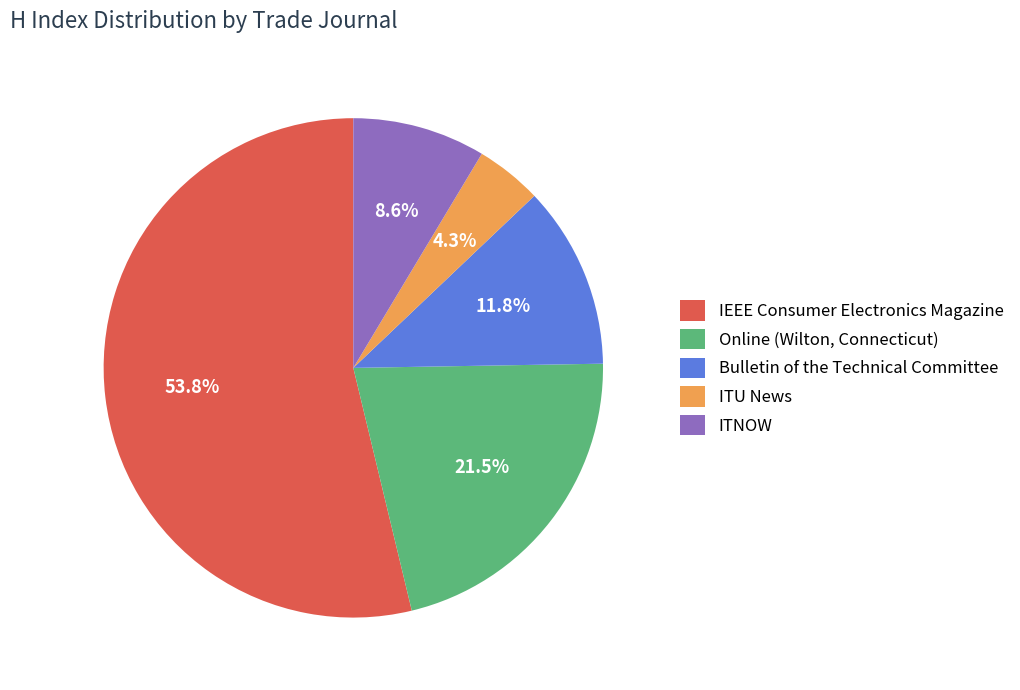

How much of the chart is everything except Bulletin of the Technical Committee?

88.2%